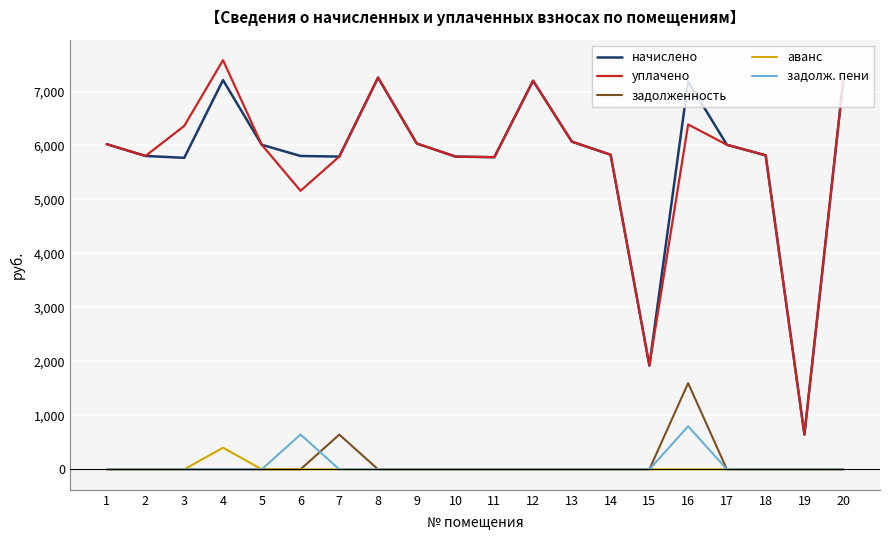

How many distinct data groups are displayed?

5